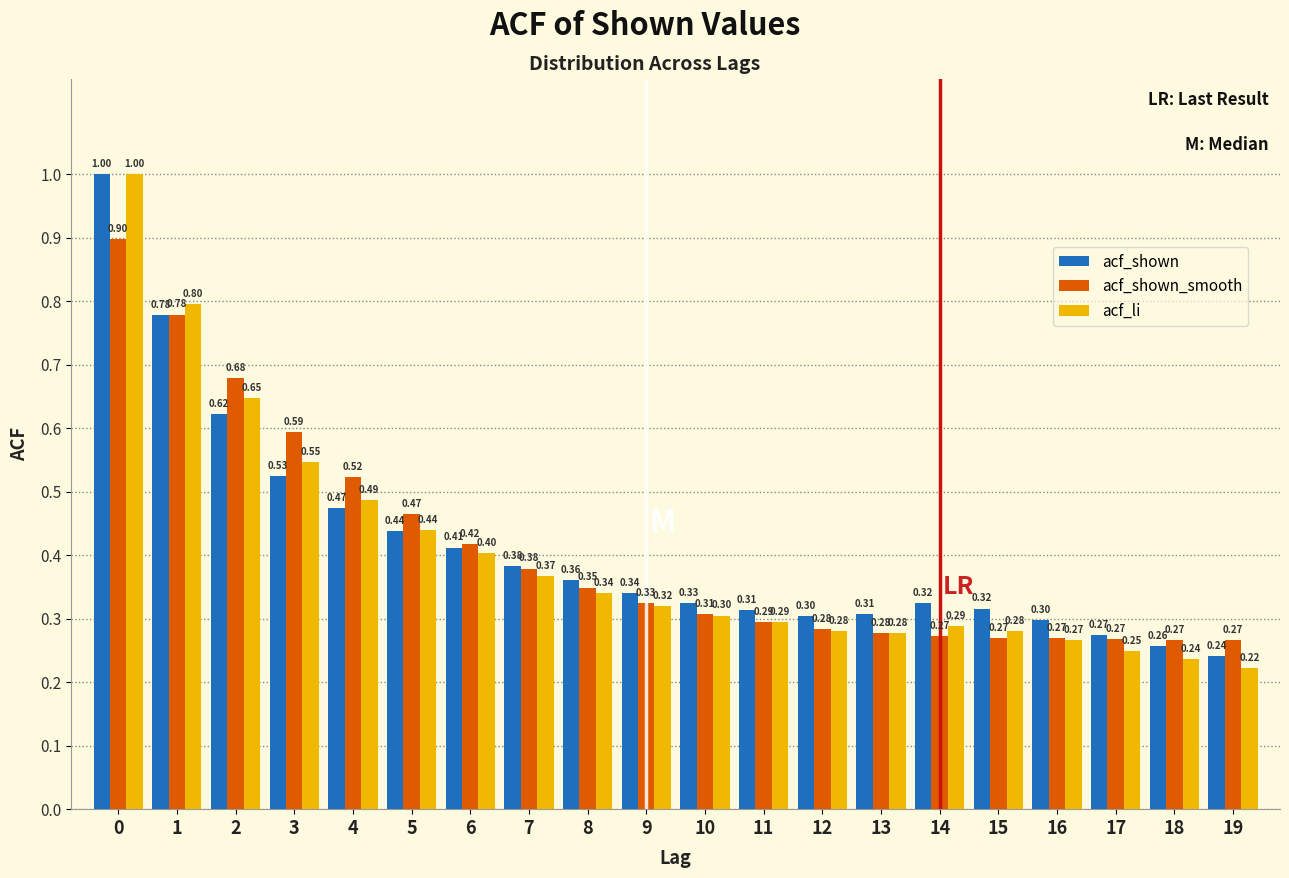

What is the average value of the acf_shown_smooth series?

0.4